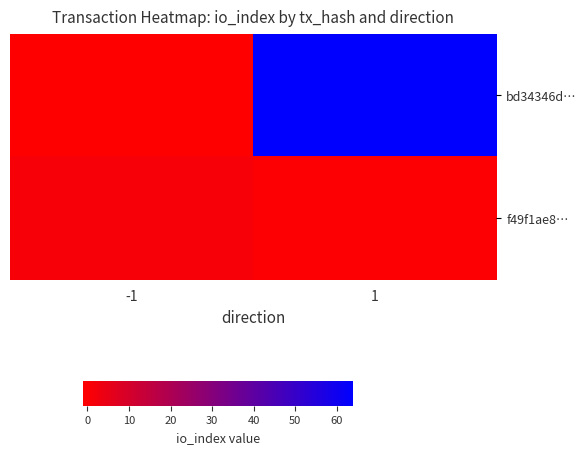

Rank the series by their maximum value, from highest to lowest.

bd34346d…, f49f1ae8…